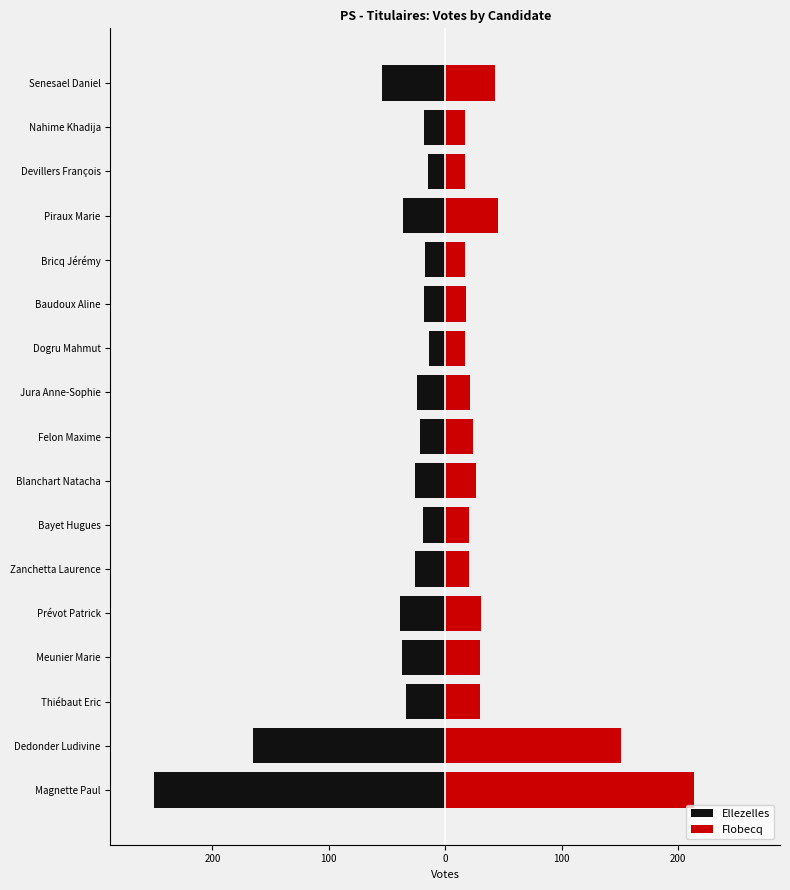

What are all the series names shown in the legend?

Ellezelles, Flobecq